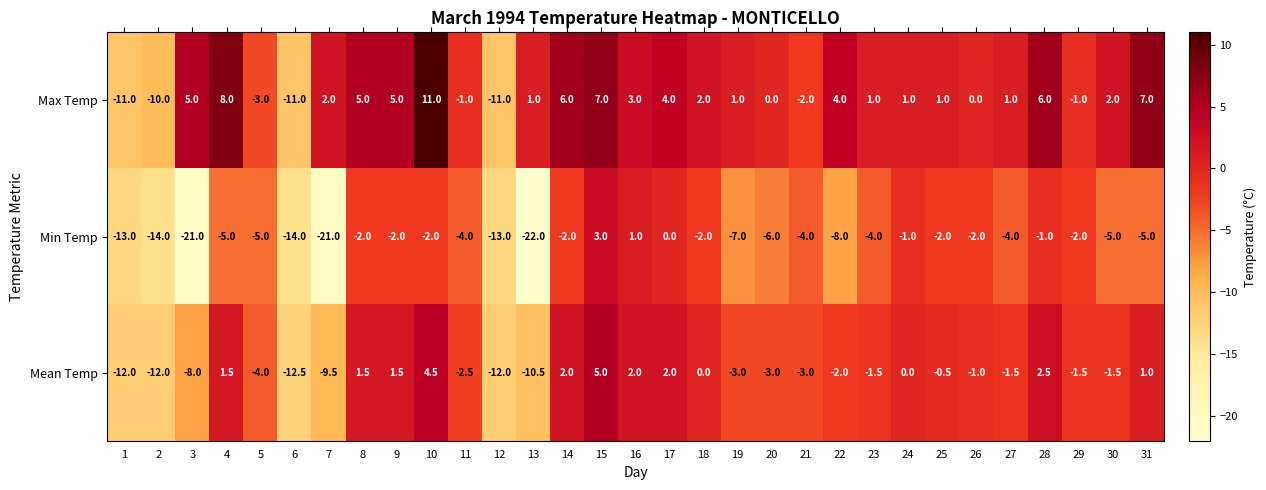

Which category has the highest value across all series?

10